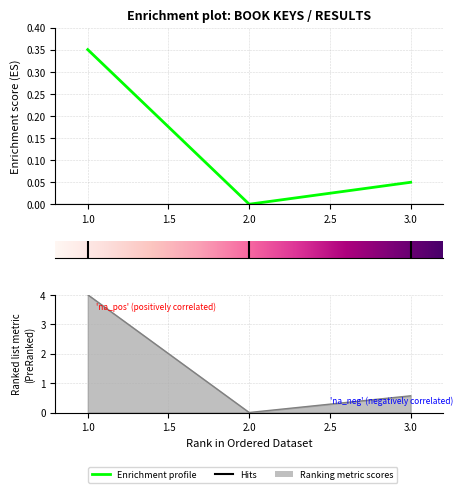

Does the chart have visible grid lines?

Yes